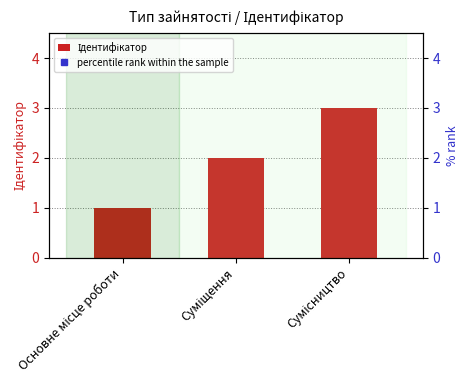

What is the smallest value displayed?

1.0